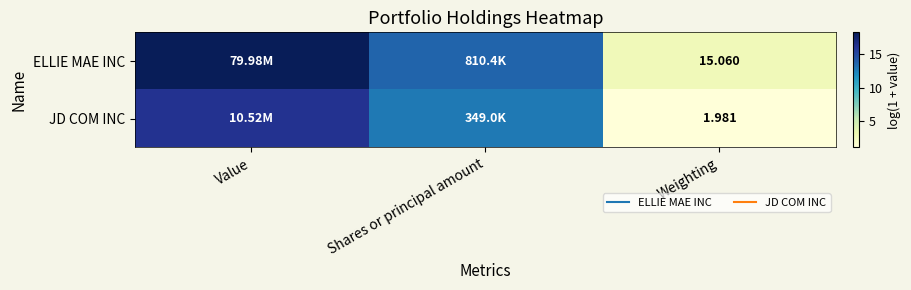

At Value, list the series in order from largest to smallest.

ELLIE MAE INC, JD COM INC